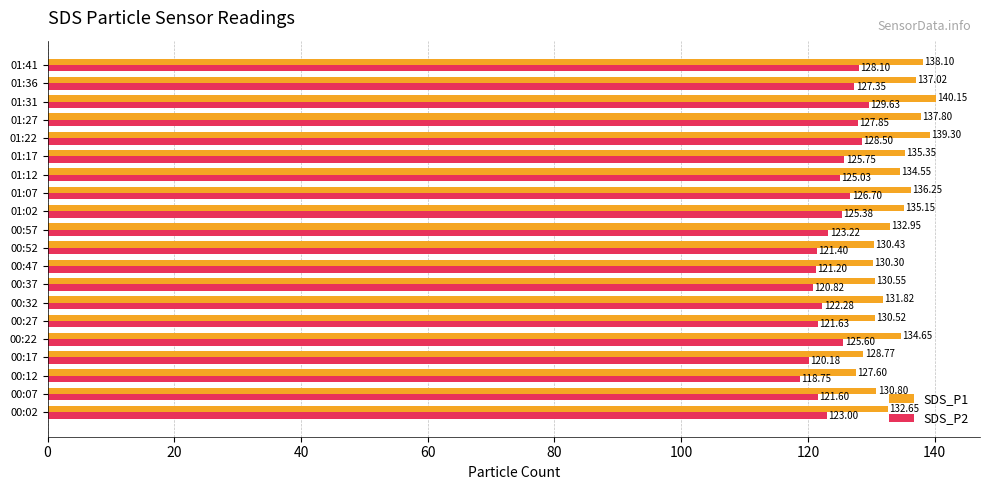

At 00:07, list the series in order from largest to smallest.

SDS_P1, SDS_P2